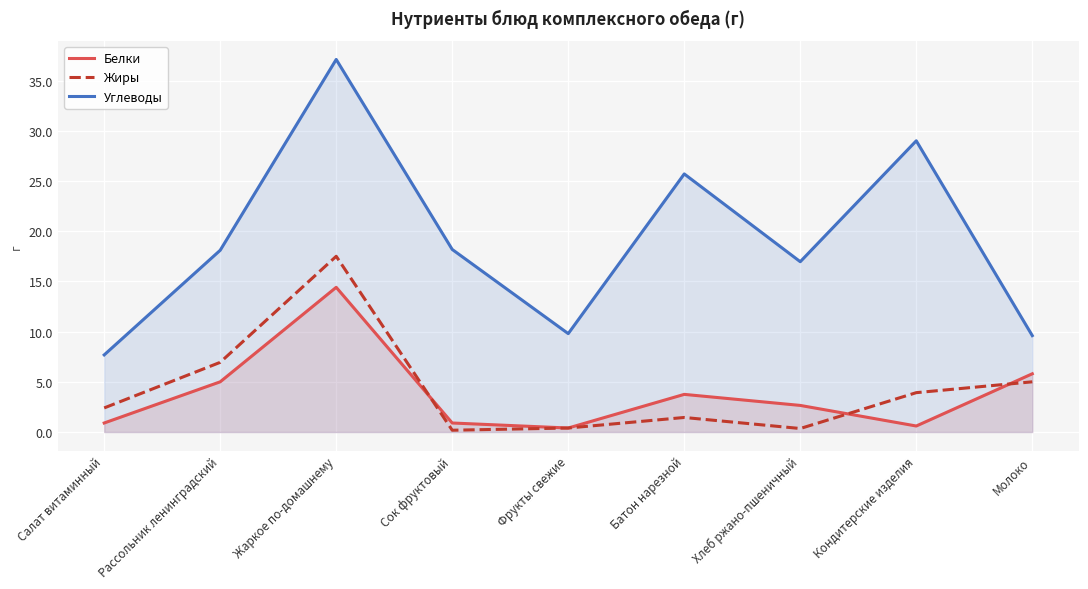

True or false: Углеводы has a value of 34.5 at Батон нарезной.

False